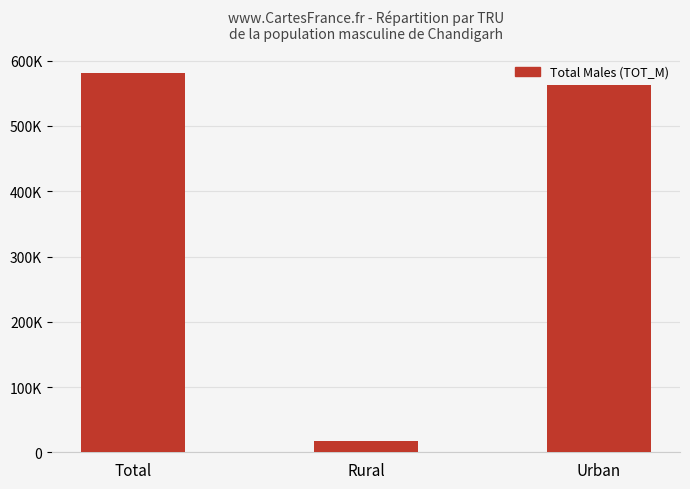

Is it true that the value at Urban is 563513?

True